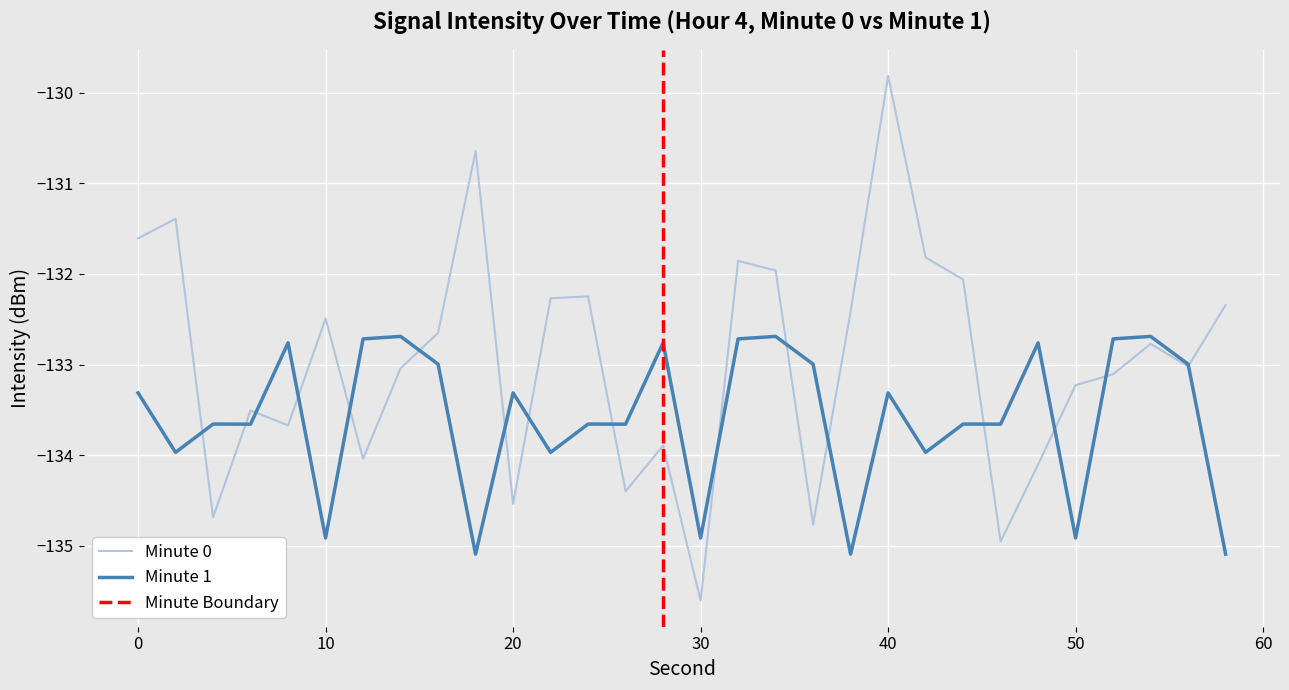

List the labels in order of minute_1 value, largest first.

14, 34, 54, 12, 32, 52, 8, 28, 48, 16, 36, 56, 0, 20, 40, 4, 24, 44, 6, 26, 46, 2, 22, 42, 10, 30, 50, 18, 38, 58